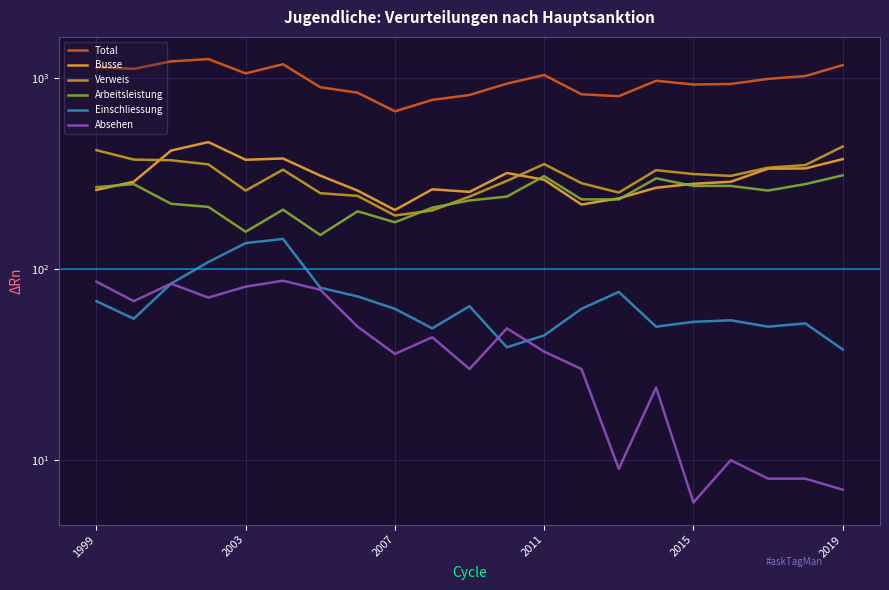

At how many categories does at least one series exceed 79?

21